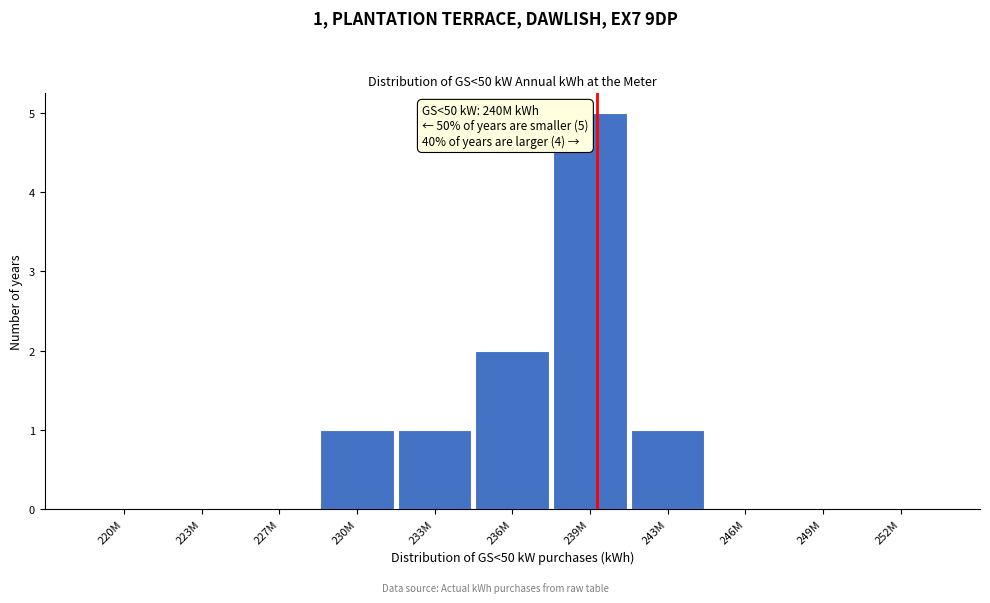

Reading right to left, what are all the values shown in this chart?

252M=0	249M=0	246M=0	243M=1	239M=5	236M=2	233M=1	230M=1	227M=0	223M=0	220M=0